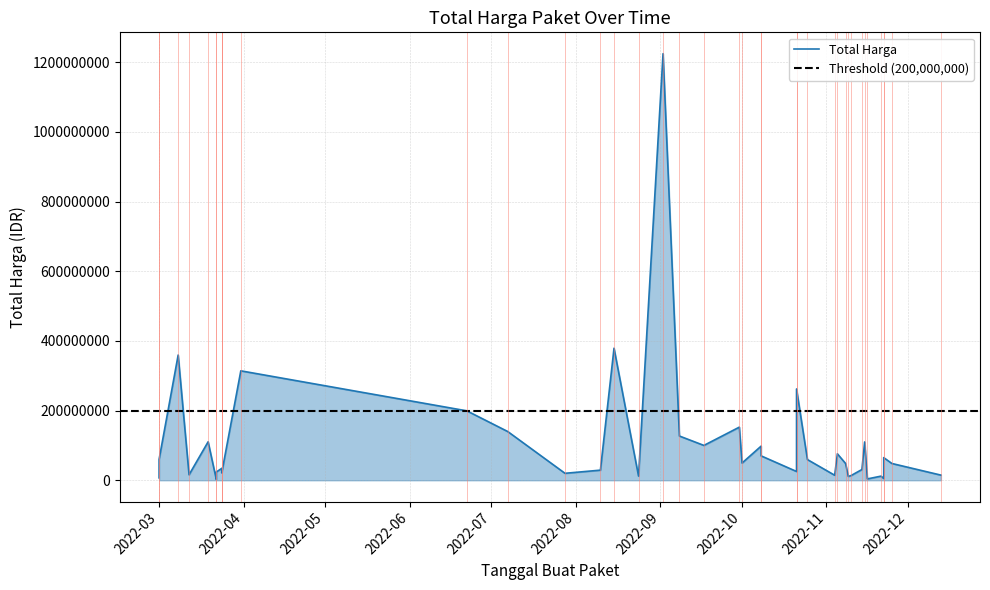

Between 2022-09-30 and 2022-11-16, which is larger?

2022-09-30